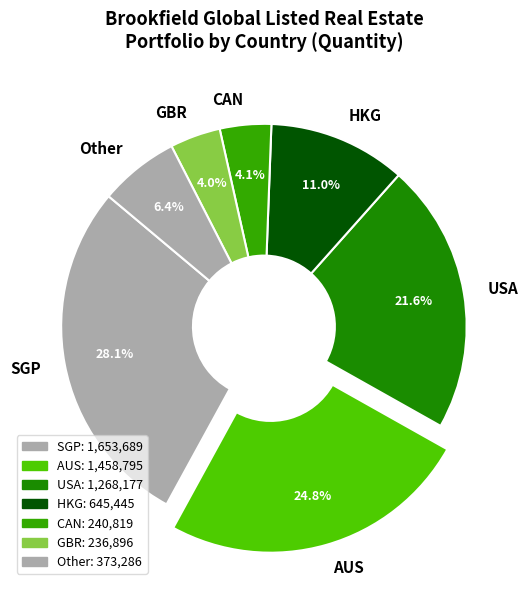

Does any single category account for the majority?

No